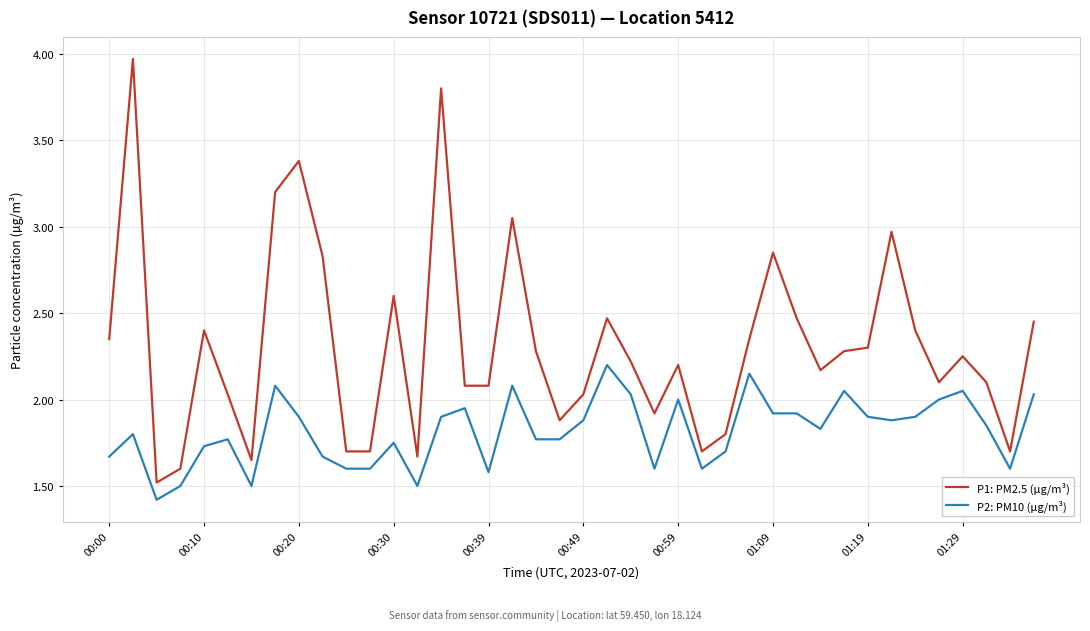

Which series has the widest spread of values?

P1: PM2.5 (µg/m³)